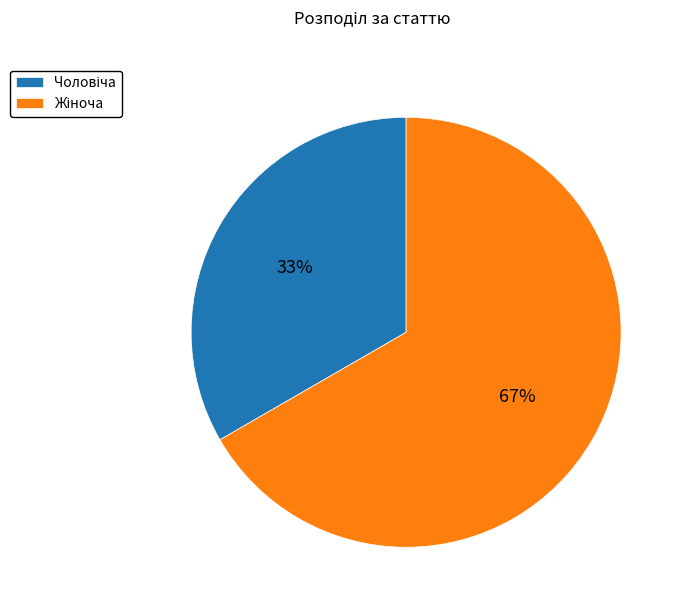

To the nearest percent, what is the average slice percentage?

50%